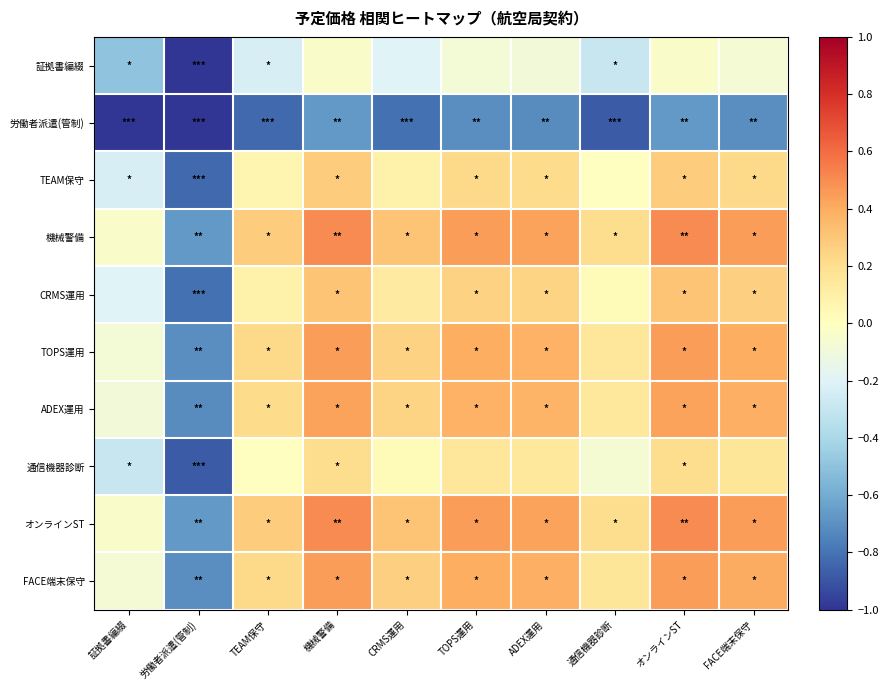

Reading left to right, transcribe all the data shown in this chart.

証拠書編綴: 証拠書編綴=-0.5	労働者派遣(管制)=-1.0	TEAM保守=-0.2	機械警備=-0.0	CRMS運用=-0.2	TOPS運用=-0.1	ADEX運用=-0.1	通信機器診断=-0.3	オンラインST=-0.0	FACE端末保守=-0.1
労働者派遣(管制): 証拠書編綴=-1.0	労働者派遣(管制)=-1.0	TEAM保守=-0.8	機械警備=-0.7	CRMS運用=-0.8	TOPS運用=-0.7	ADEX運用=-0.7	通信機器診断=-0.9	オンラインST=-0.7	FACE端末保守=-0.7
TEAM保守: 証拠書編綴=-0.2	労働者派遣(管制)=-0.8	TEAM保守=0.1	機械警備=0.3	CRMS運用=0.1	TOPS運用=0.2	ADEX運用=0.2	通信機器診断=-0.0	オンラインST=0.3	FACE端末保守=0.2
機械警備: 証拠書編綴=-0.0	労働者派遣(管制)=-0.7	TEAM保守=0.3	機械警備=0.5	CRMS運用=0.3	TOPS運用=0.4	ADEX運用=0.4	通信機器診断=0.2	オンラインST=0.5	FACE端末保守=0.5
CRMS運用: 証拠書編綴=-0.2	労働者派遣(管制)=-0.8	TEAM保守=0.1	機械警備=0.3	CRMS運用=0.1	TOPS運用=0.3	ADEX運用=0.2	通信機器診断=0.0	オンラインST=0.3	FACE端末保守=0.3
TOPS運用: 証拠書編綴=-0.1	労働者派遣(管制)=-0.7	TEAM保守=0.2	機械警備=0.4	CRMS運用=0.3	TOPS運用=0.4	ADEX運用=0.4	通信機器診断=0.2	オンラインST=0.4	FACE端末保守=0.4
ADEX運用: 証拠書編綴=-0.1	労働者派遣(管制)=-0.7	TEAM保守=0.2	機械警備=0.4	CRMS運用=0.2	TOPS運用=0.4	ADEX運用=0.4	通信機器診断=0.1	オンラインST=0.4	FACE端末保守=0.4
通信機器診断: 証拠書編綴=-0.3	労働者派遣(管制)=-0.9	TEAM保守=-0.0	機械警備=0.2	CRMS運用=0.0	TOPS運用=0.2	ADEX運用=0.1	通信機器診断=-0.1	オンラインST=0.2	FACE端末保守=0.2
オンラインST: 証拠書編綴=-0.0	労働者派遣(管制)=-0.7	TEAM保守=0.3	機械警備=0.5	CRMS運用=0.3	TOPS運用=0.4	ADEX運用=0.4	通信機器診断=0.2	オンラインST=0.5	FACE端末保守=0.5
FACE端末保守: 証拠書編綴=-0.1	労働者派遣(管制)=-0.7	TEAM保守=0.2	機械警備=0.5	CRMS運用=0.3	TOPS運用=0.4	ADEX運用=0.4	通信機器診断=0.2	オンラインST=0.5	FACE端末保守=0.4